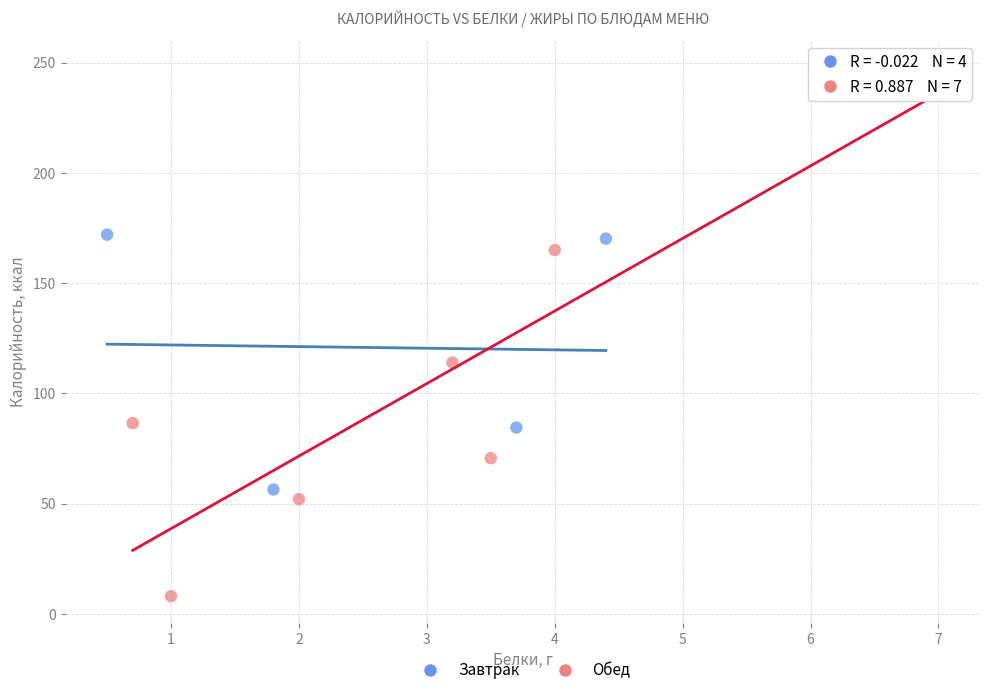

Which series has the widest spread of Y values?

Обед